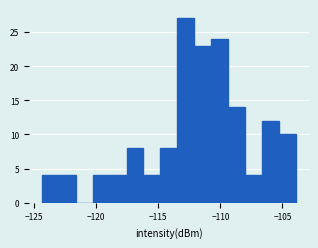

Around what value on the x-axis is the tallest bar? Give the approximate position of its centre, as read against the axis.

-113.0